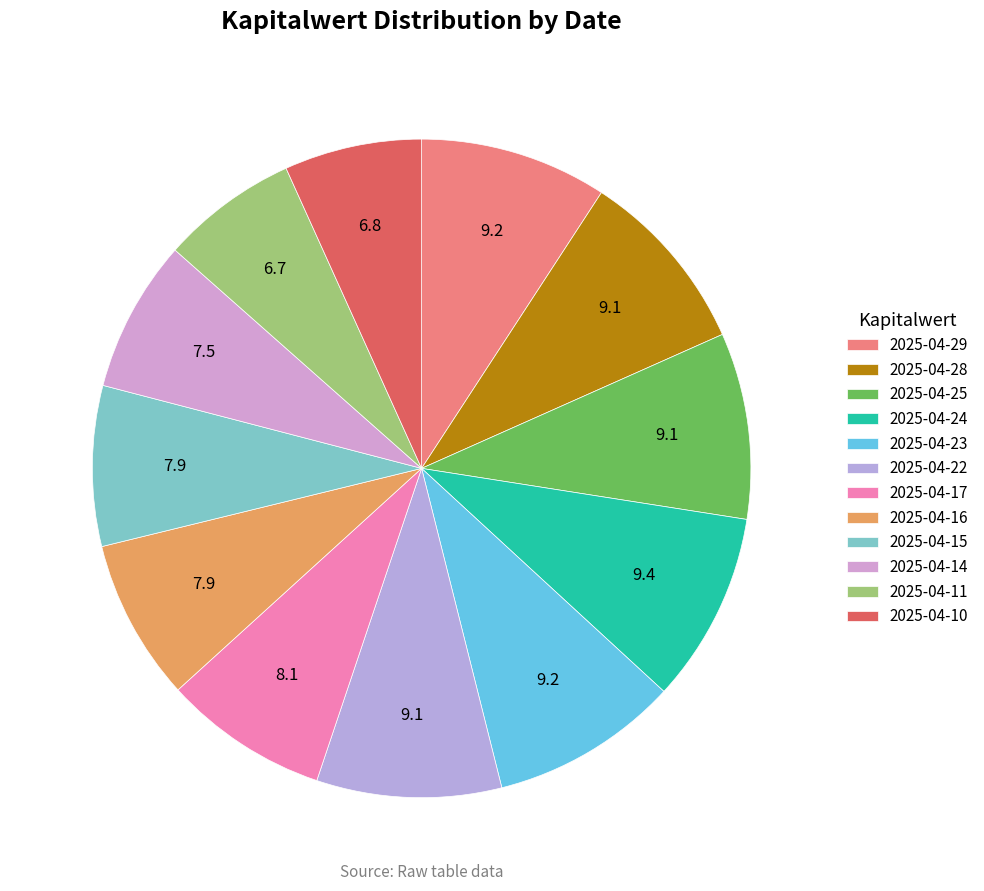

Count the number of slices in the pie.

12